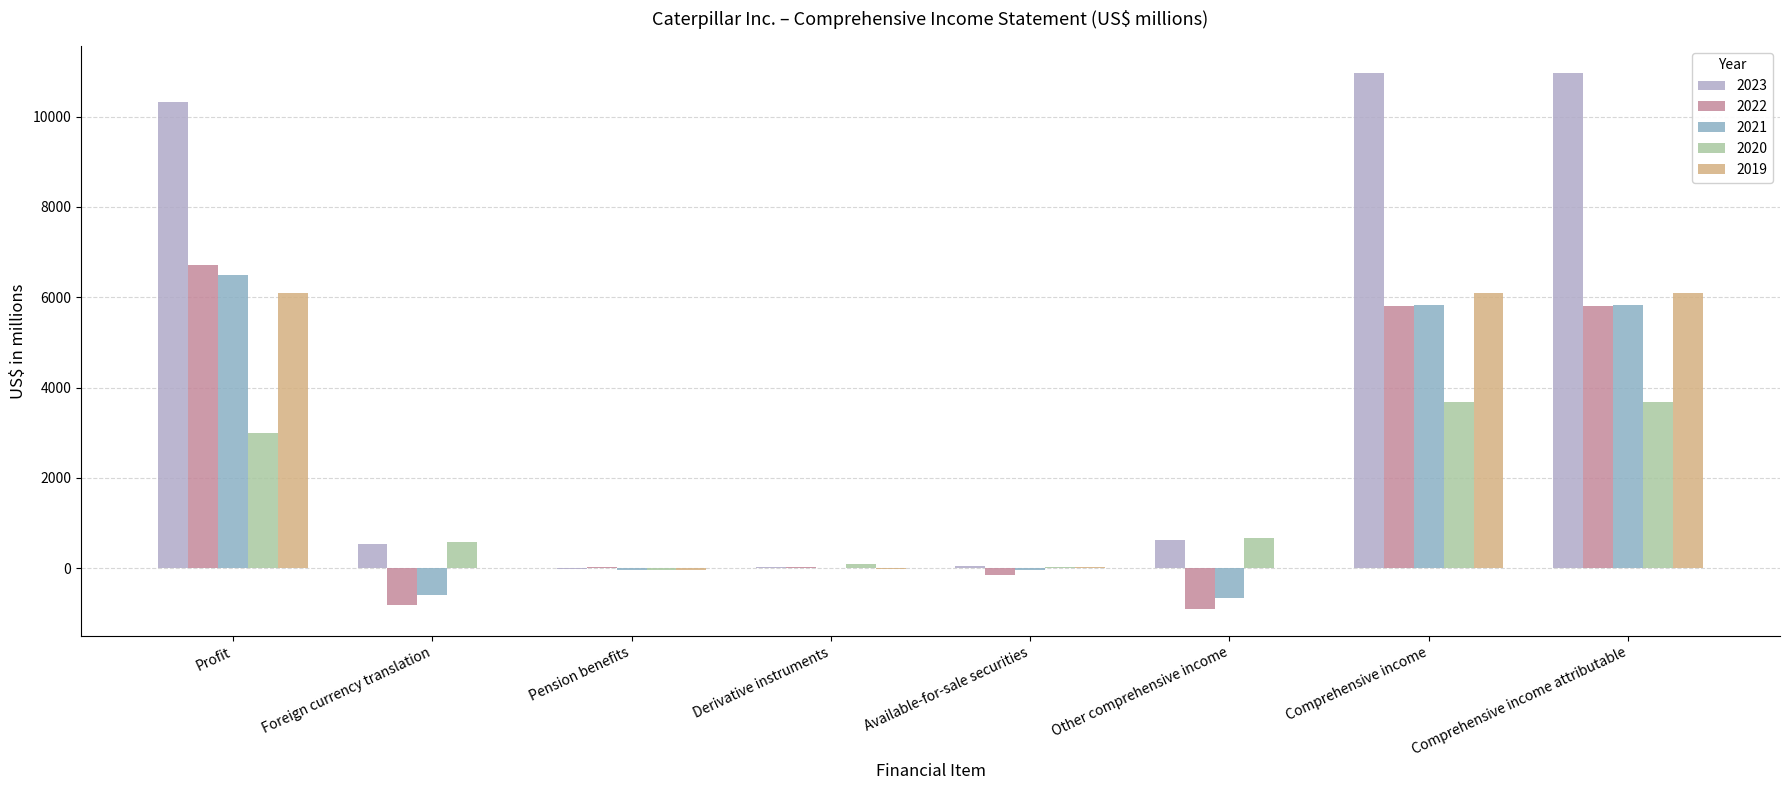

Are the bars grouped side by side (vs. stacked)?

Yes